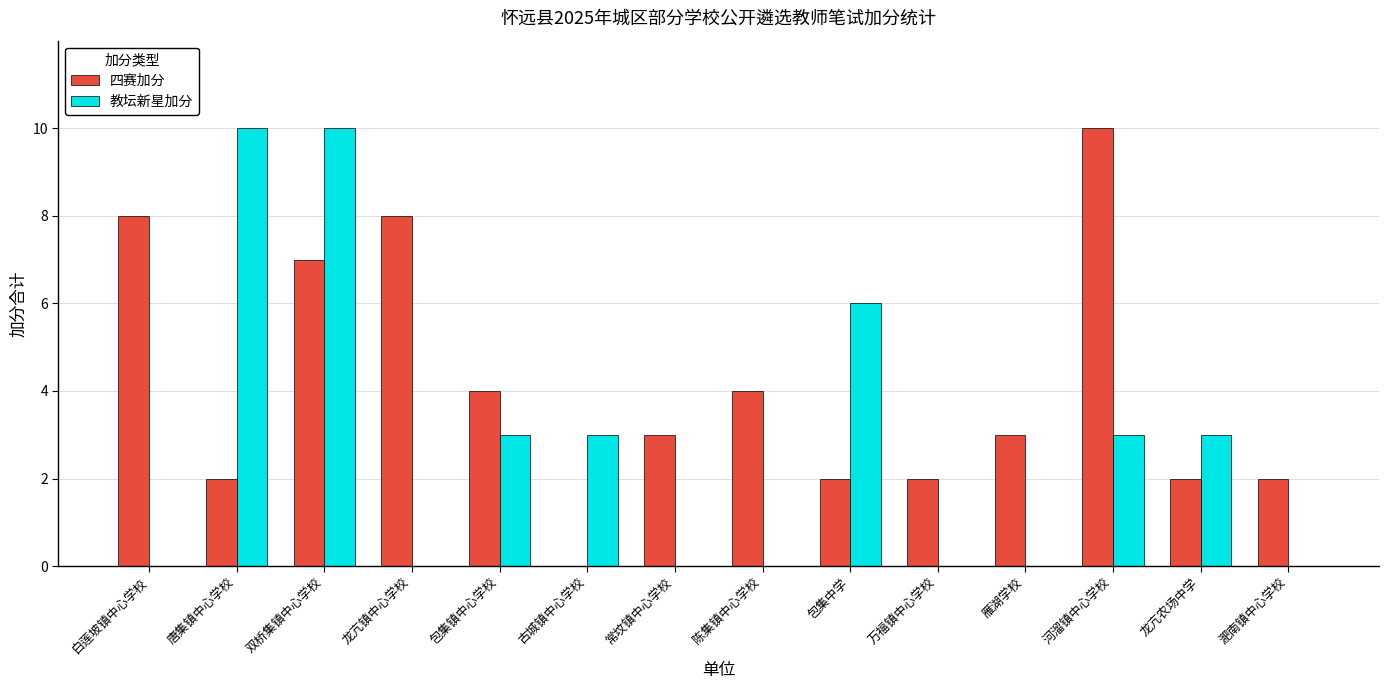

What is the total value across all series at 雁湖学校?

3